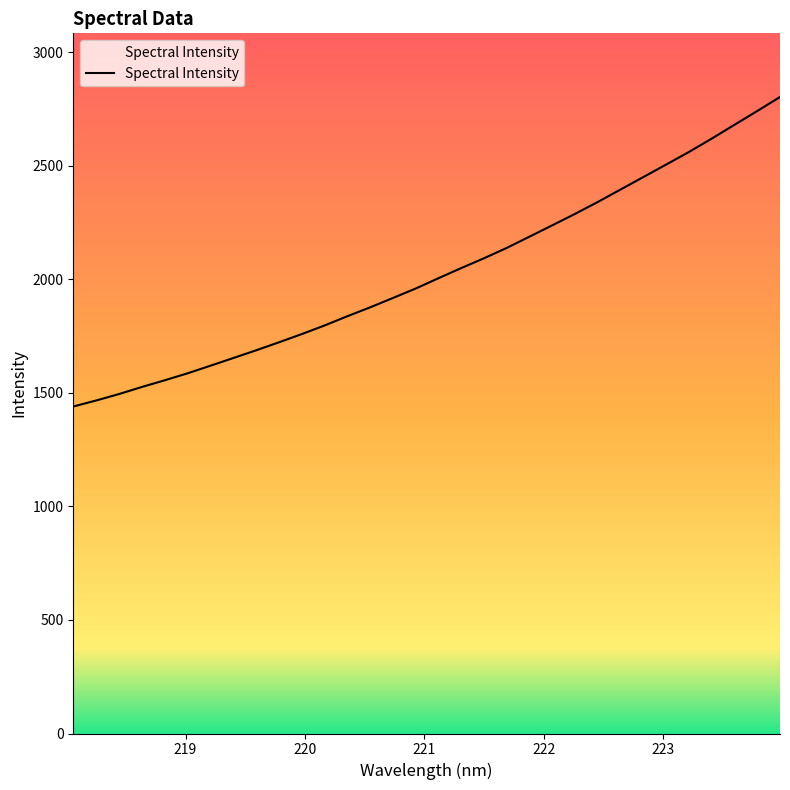

What is the difference between the maximum and minimum values?

1363.2